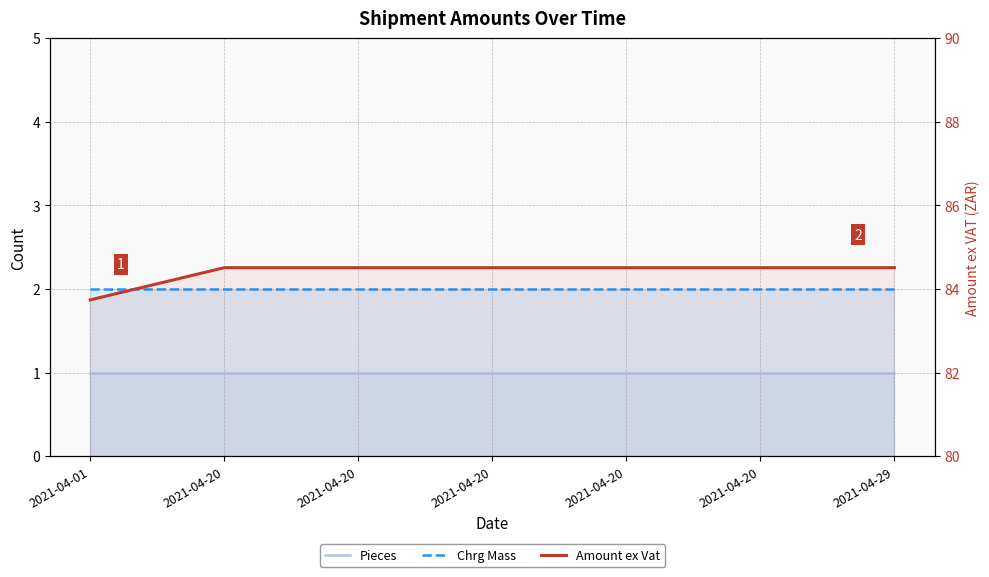

The value of Chrg Mass at 2021-04-20 is 0.5. True or false?

False